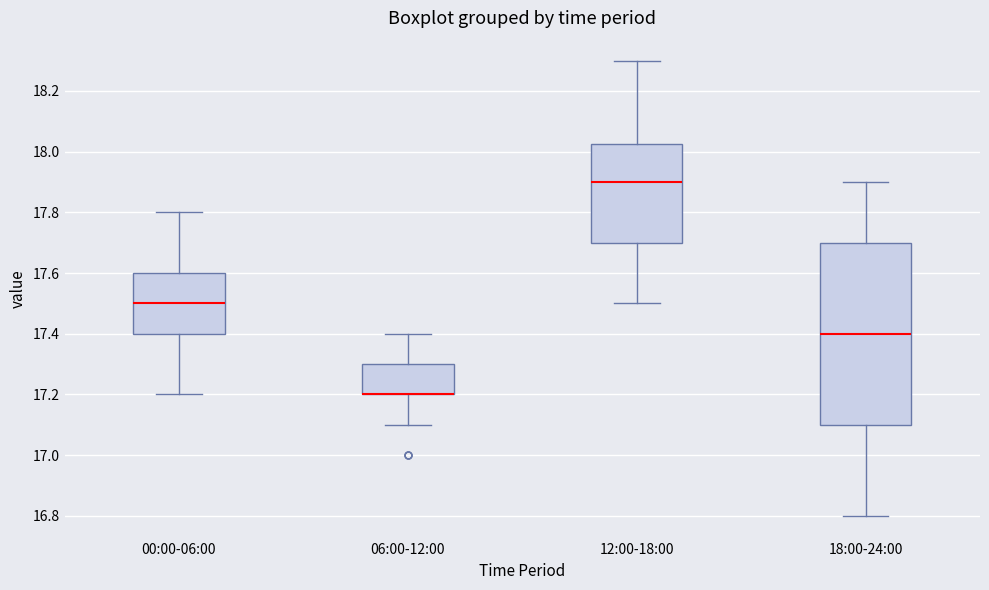

Where is the upper edge of the box for 12:00-18:00 on the y-axis? The values are not printed on the chart, so give them approximately, as read against the axis.

18.02